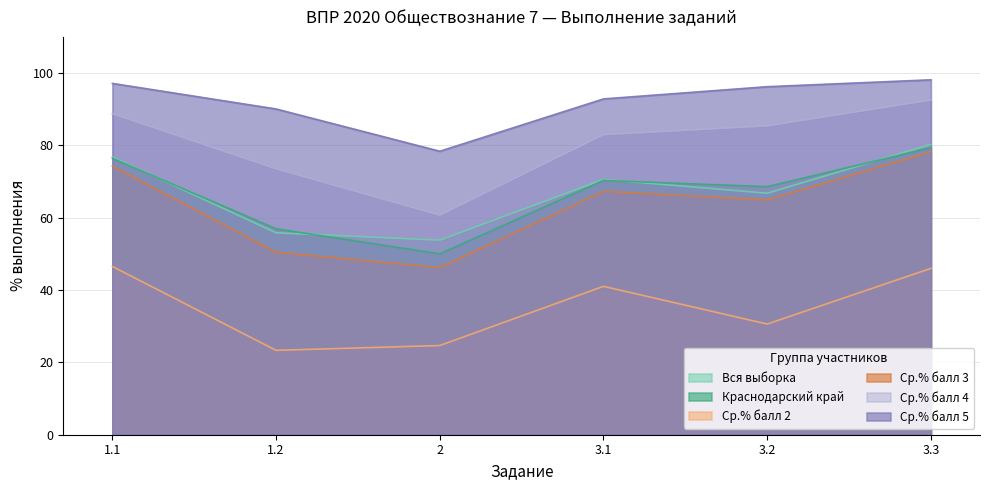

What is the difference between the second highest and second lowest values in the Ср.% балл 4 series?

15.2